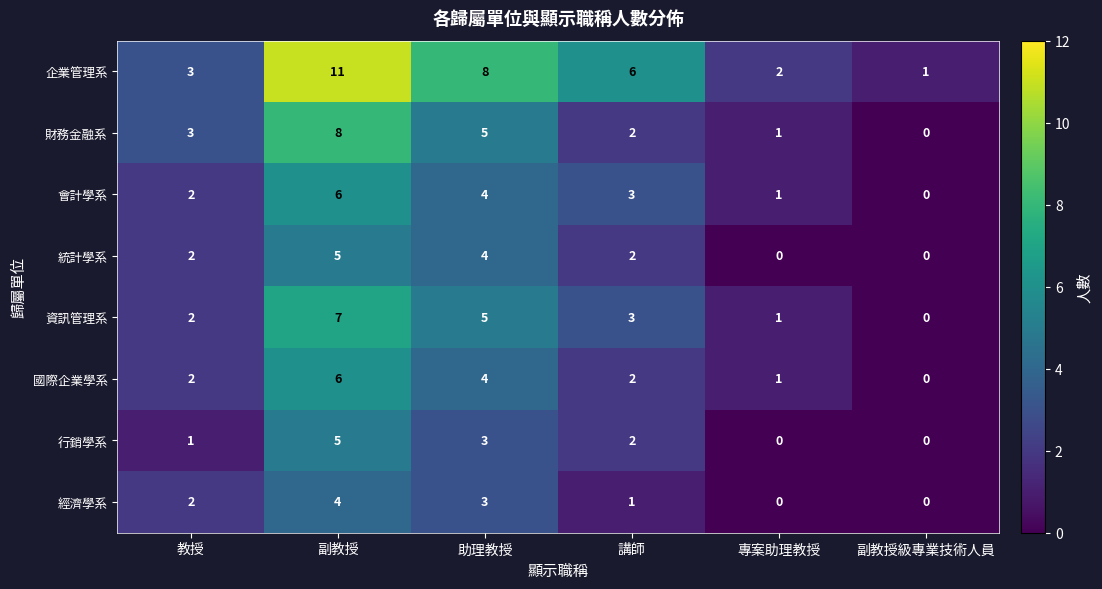

Is it true that 會計學系 equals -3 at 副教授級專業技術人員?

False